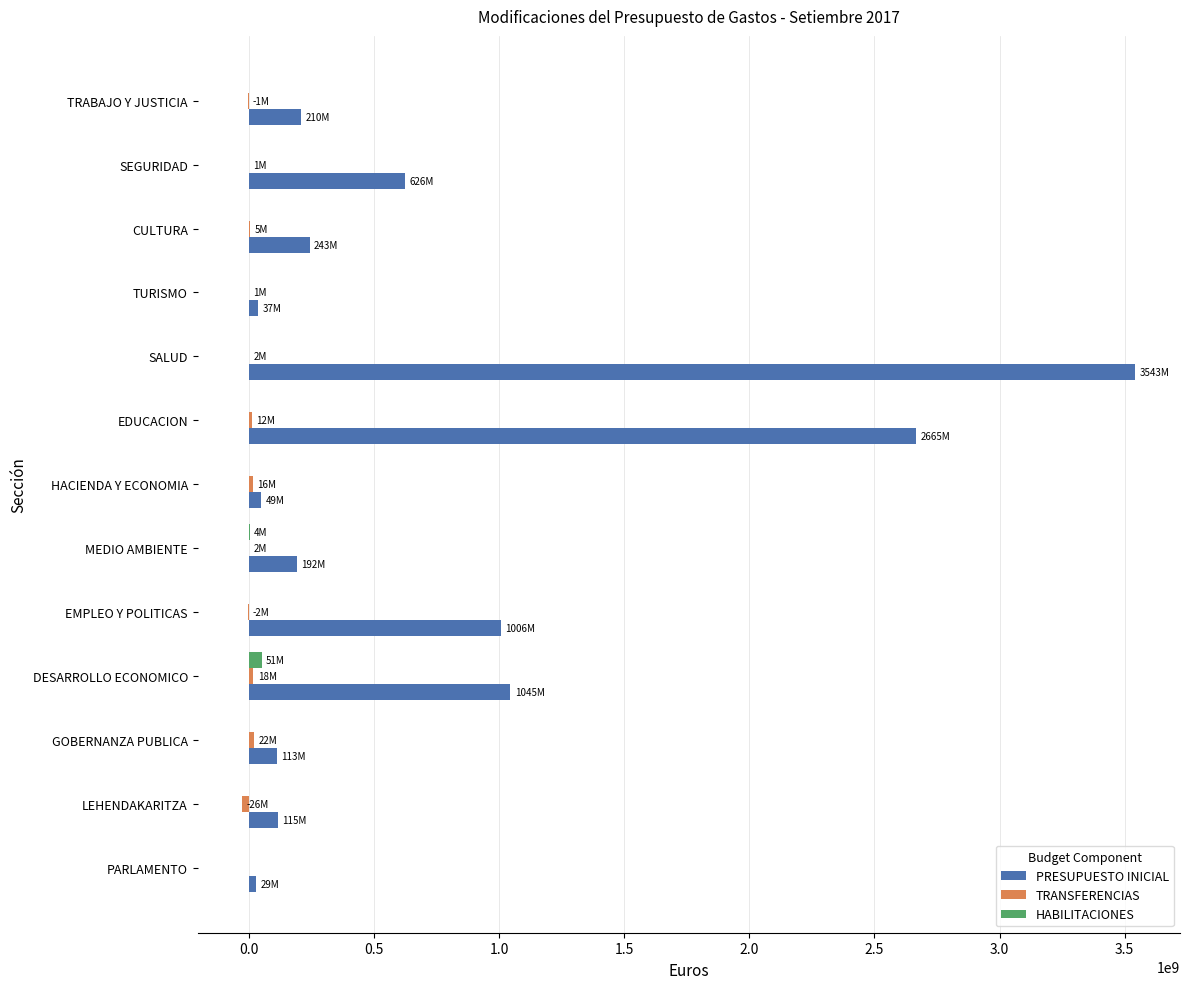

The value of PRESUPUESTO INICIAL at SALUD is 1018205140.5. True or false?

False